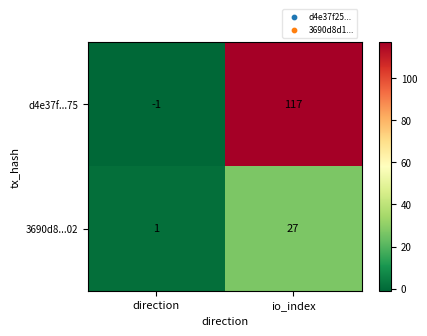

How many positive values does the d4e37f...75 series have?

1